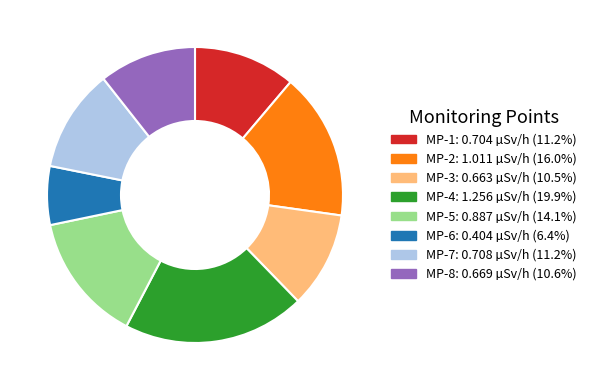

Count the number of slices in the pie.

8